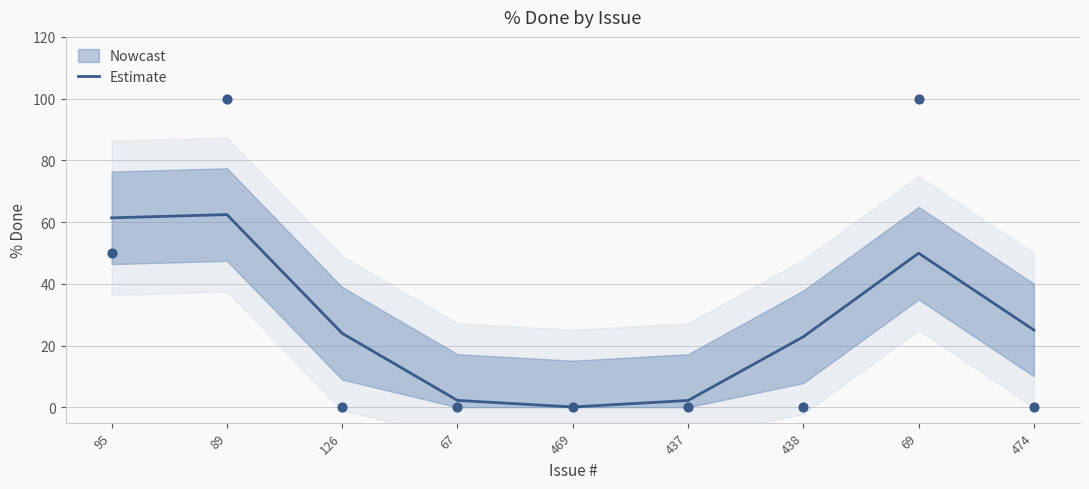

What is the change in value from 469 to 438?

+22.7